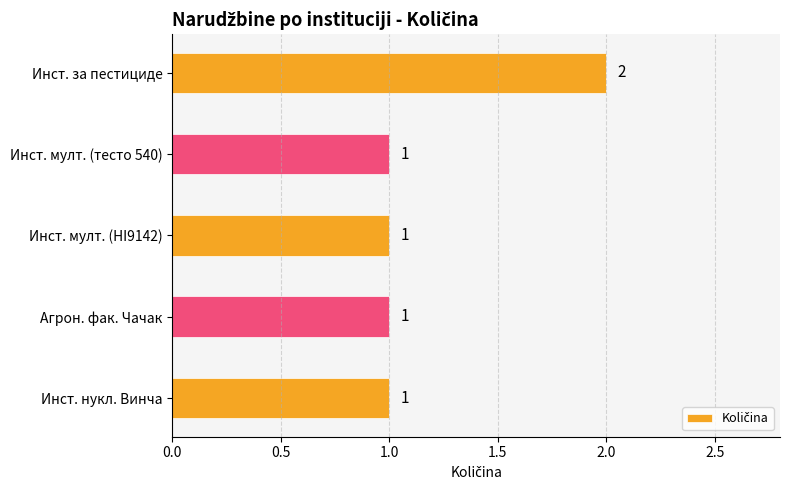

Reading top to bottom, extract all data points from this chart.

Инст. за пестициде=2	Инст. мулт. (тесто 540)=1	Инст. мулт. (HI9142)=1	Агрон. фак. Чачак=1	Инст. нукл. Винча=1